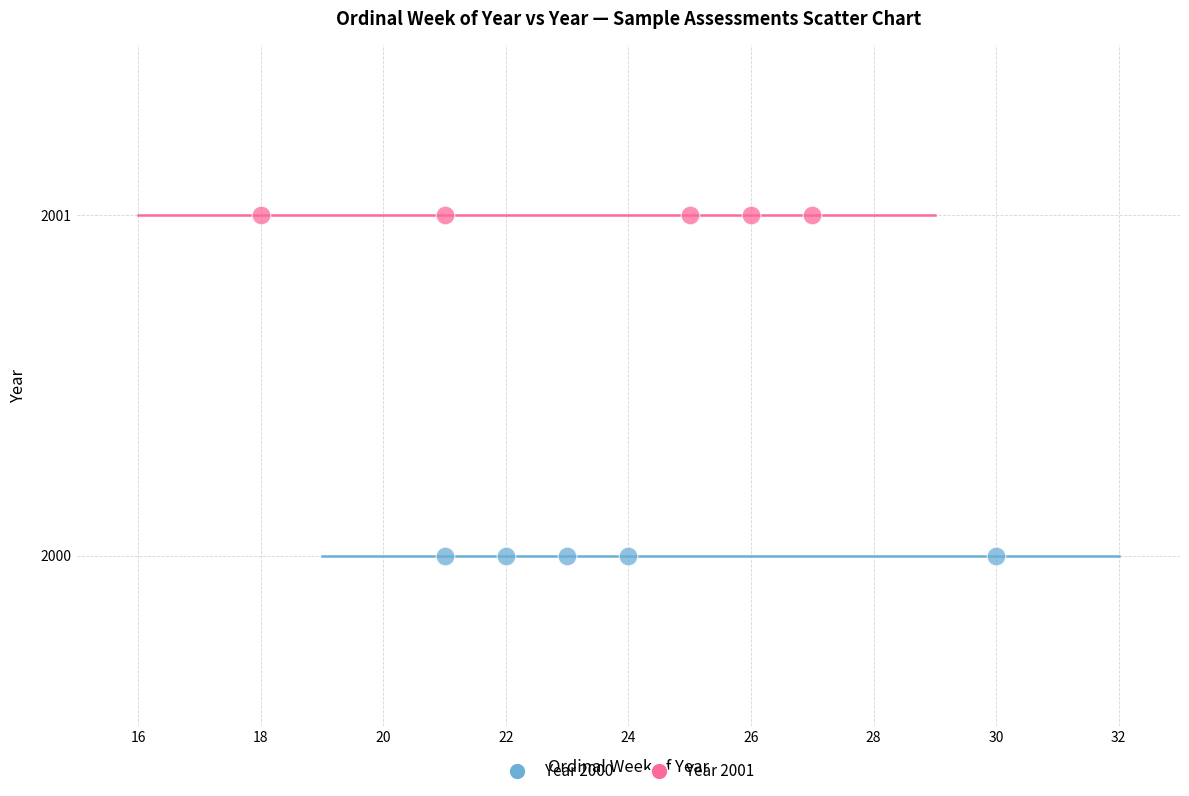

Which series reaches the maximum Y coordinate?

Year 2001